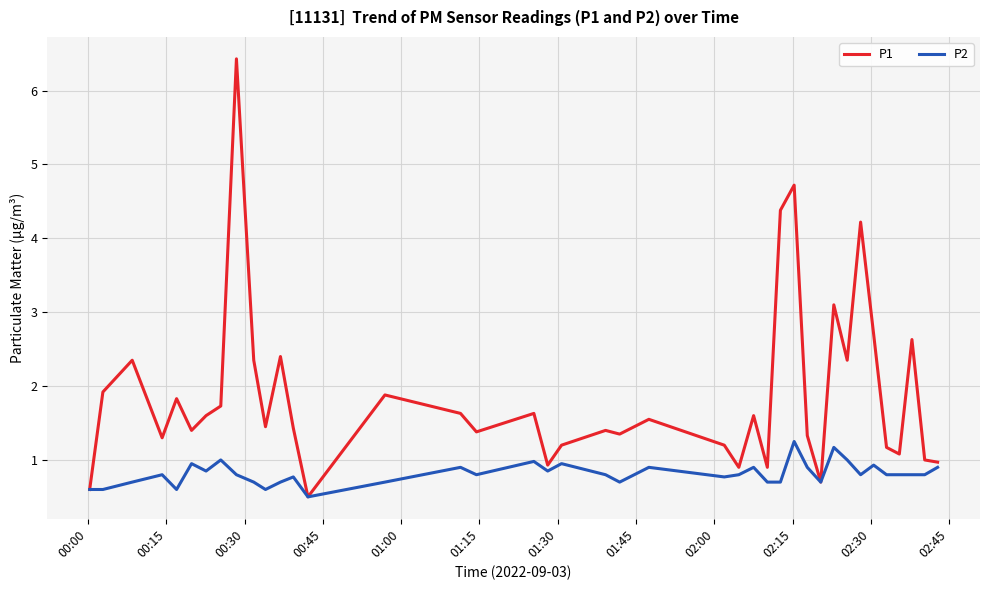

Rank the series by their average value, from lowest to highest.

P2, P1